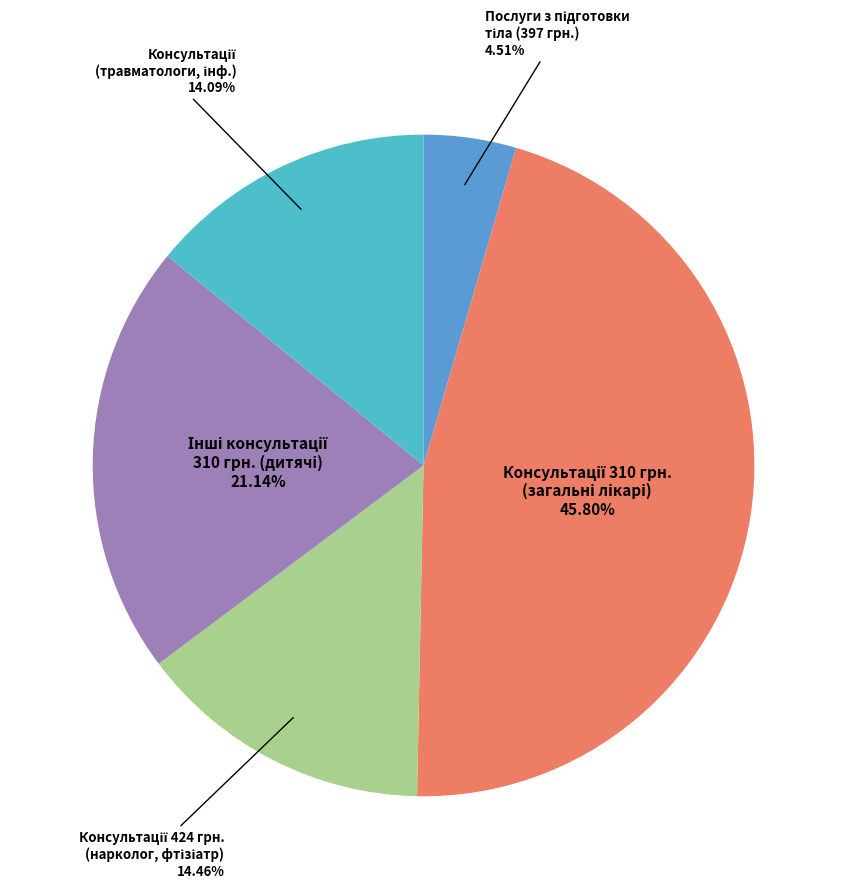

Does any single category account for the majority?

No